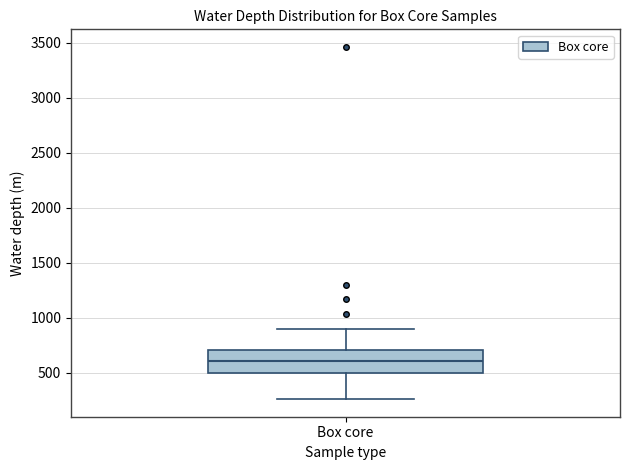

Where does the median line of the box for Box core sit on the y-axis? The values are not printed on the chart, so give them approximately, as read against the axis.

600